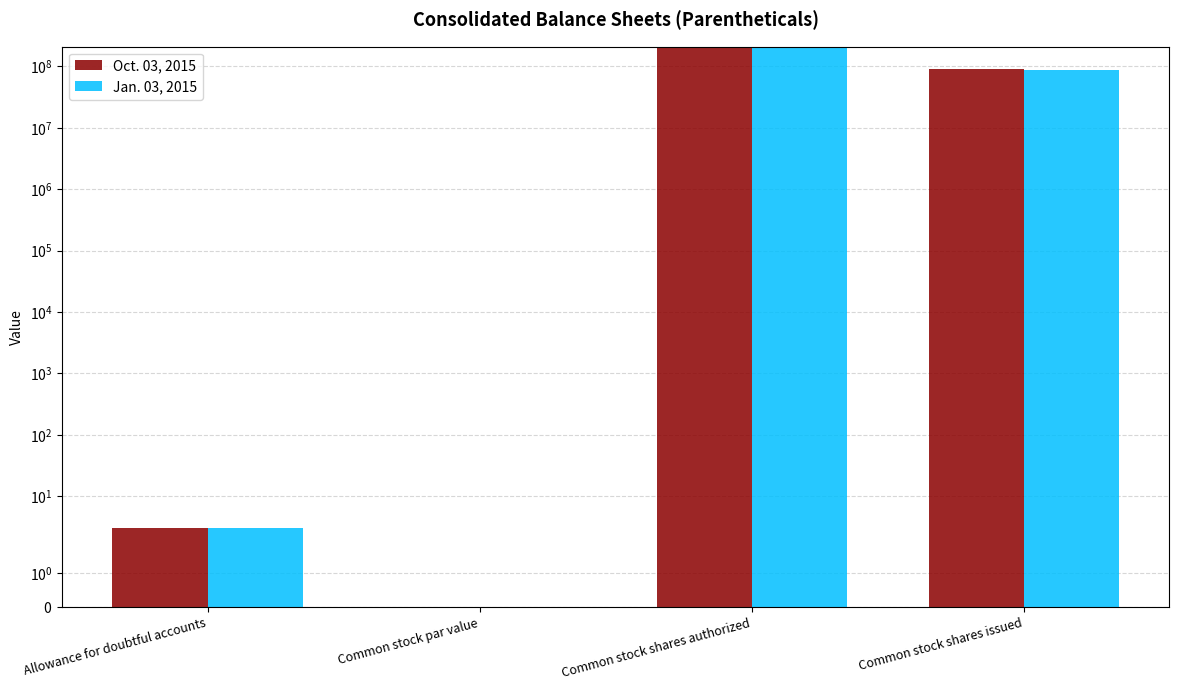

Reading right to left, list all the values displayed in this chart.

Oct. 03, 2015: 89450056.0	200000000.0	0.0	3.0
Jan. 03, 2015: 88748638.0	200000000.0	0.0	3.1